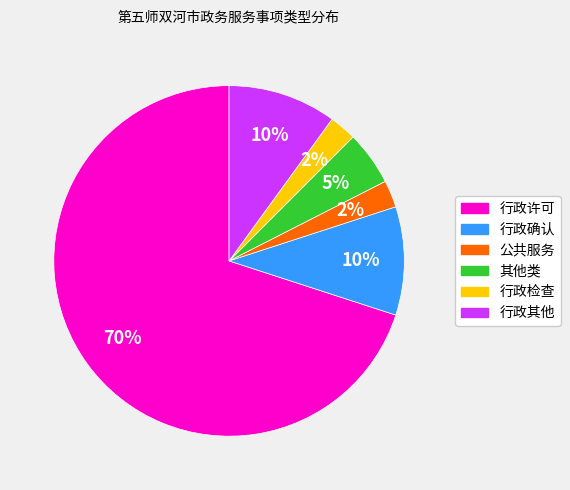

How many slices are in this pie chart?

6